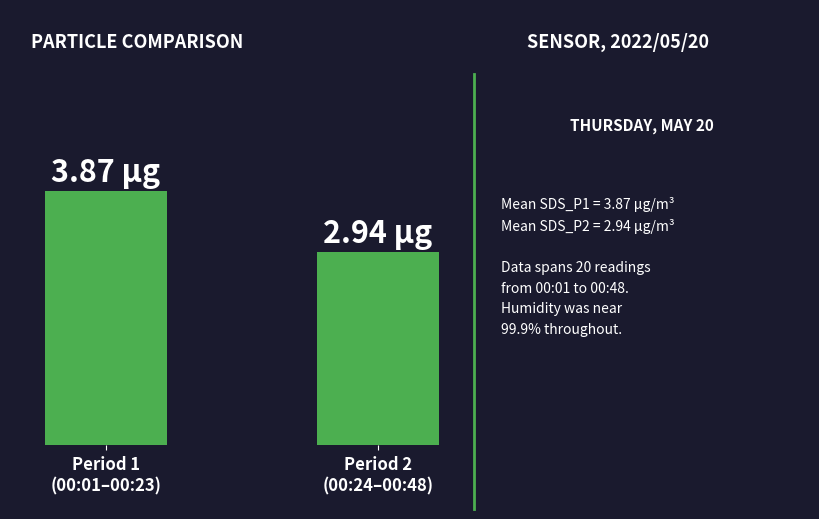

What is the label of the 2nd bar from the left?

Period 2
(00:24–00:48)